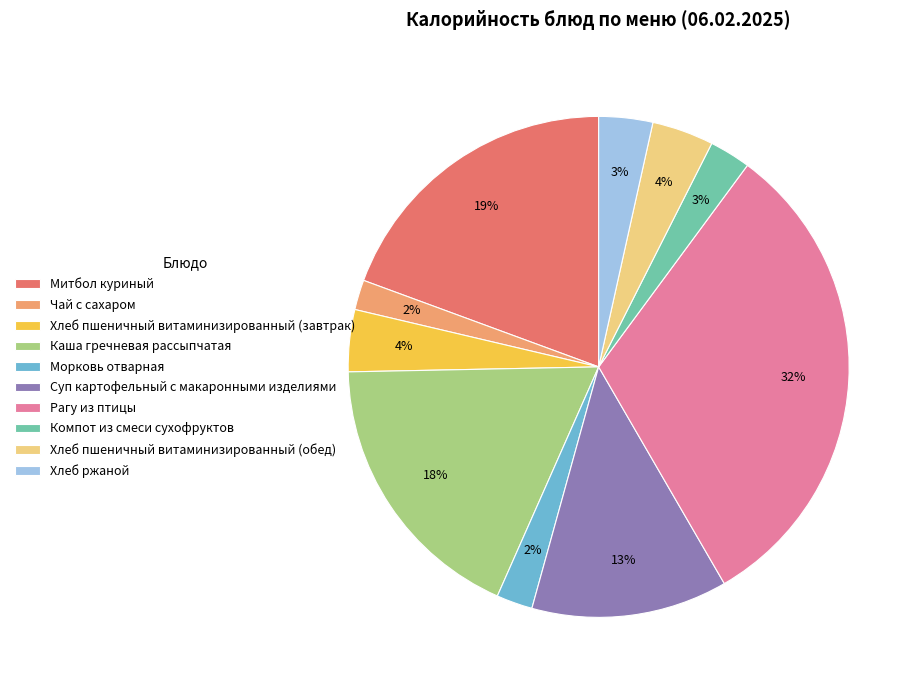

To the nearest percent, what is the difference between the Чай с сахаром and Суп картофельный с макаронными изделиями slice percentages?

11%